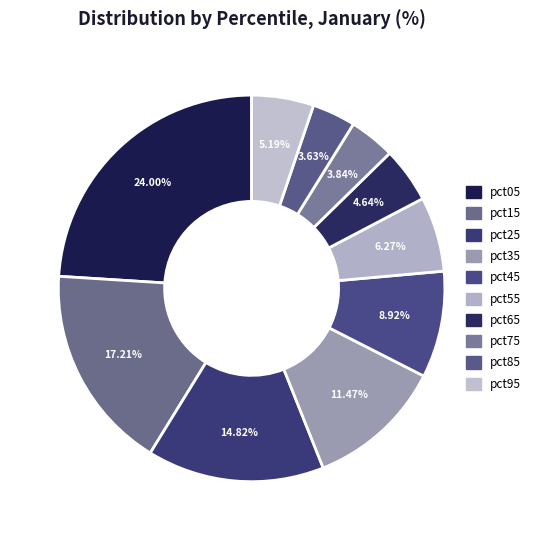

Combined, what portion of the pie is pct15 and pct65?

21.9%